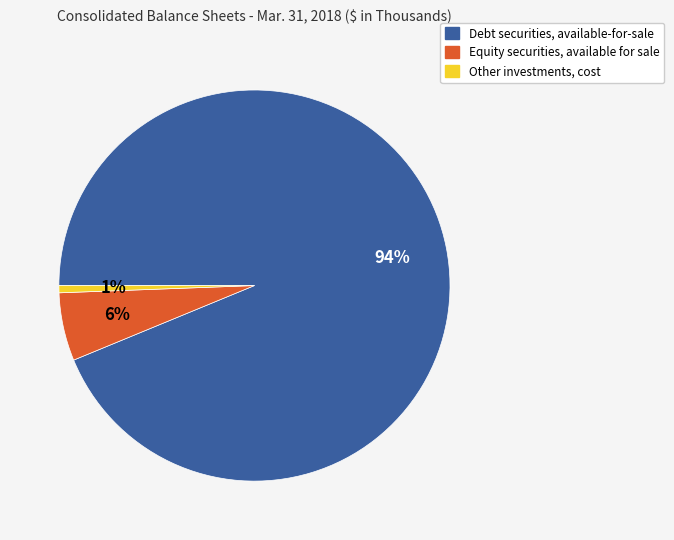

Which has a higher value, Debt securities, available-for-sale or Equity securities, available for sale?

Debt securities, available-for-sale